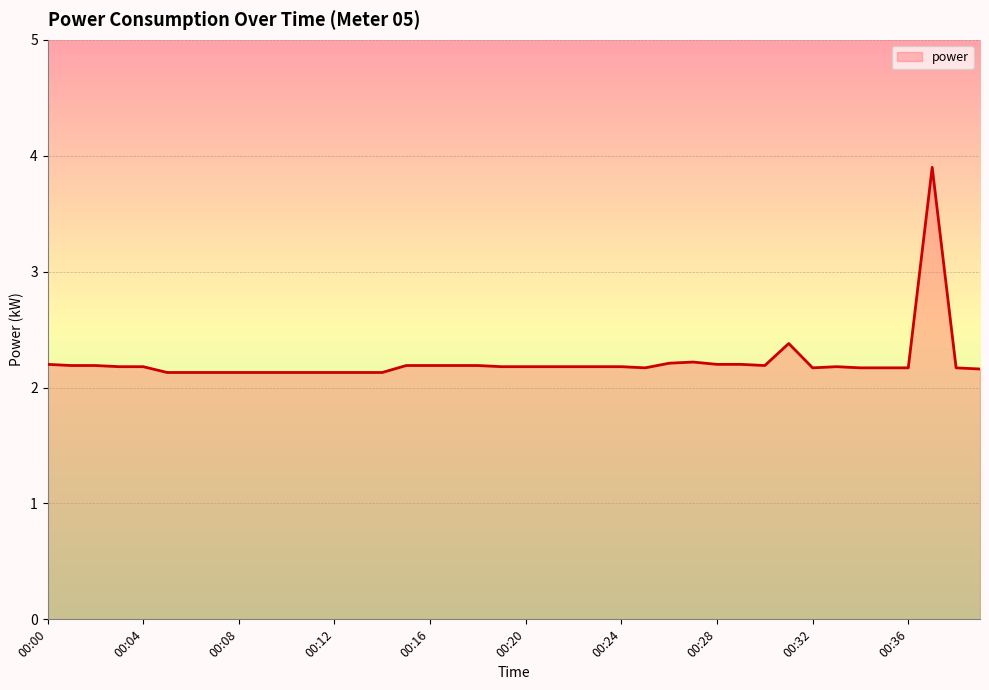

What is the minimum value shown in the chart?

2.1